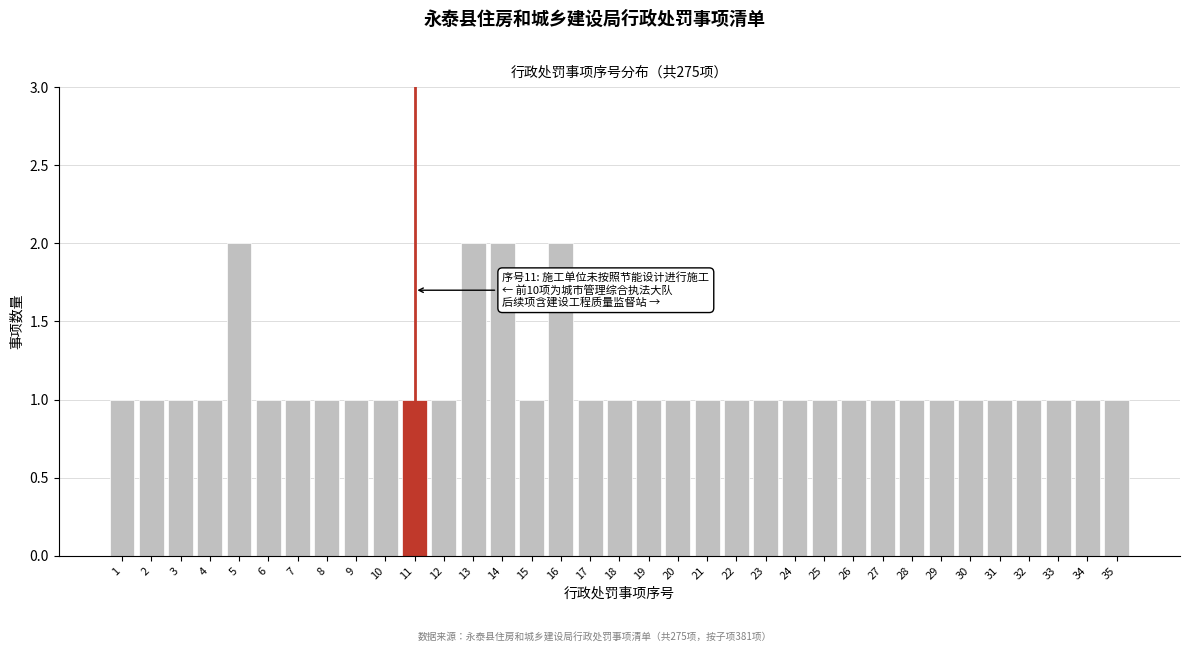

The value at 4 is 1. True or false?

True